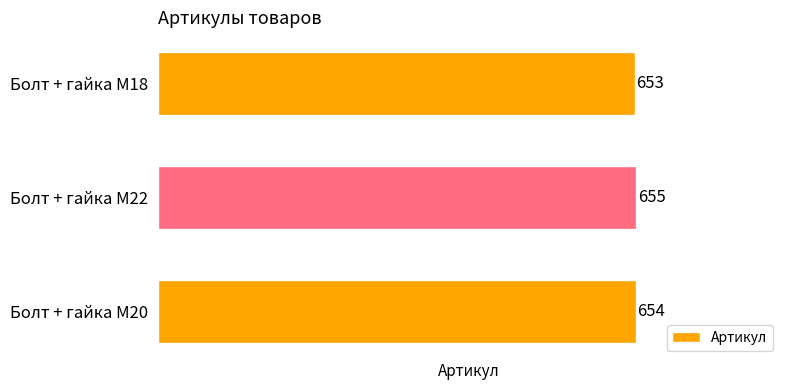

How many categories are shown in the chart?

3